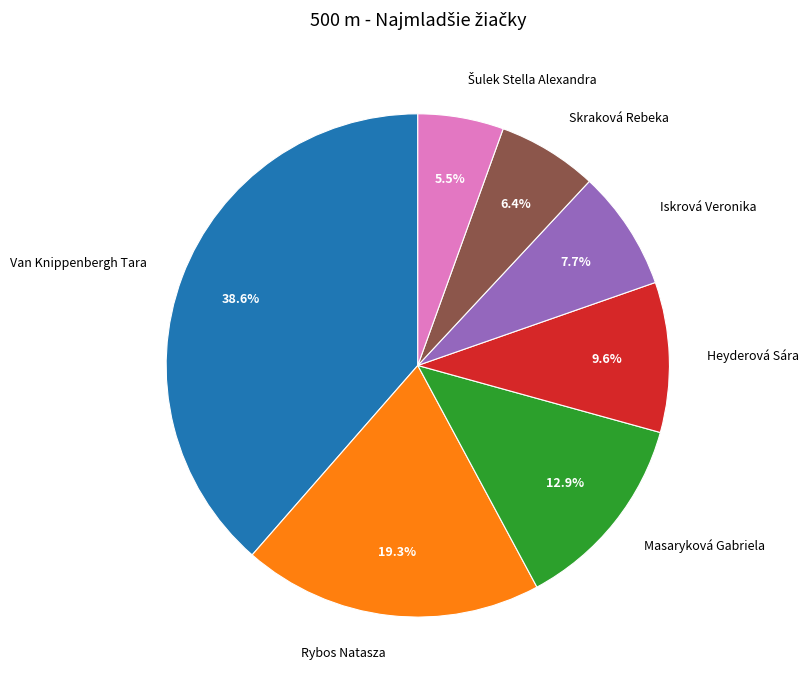

Does any single category account for the majority?

No